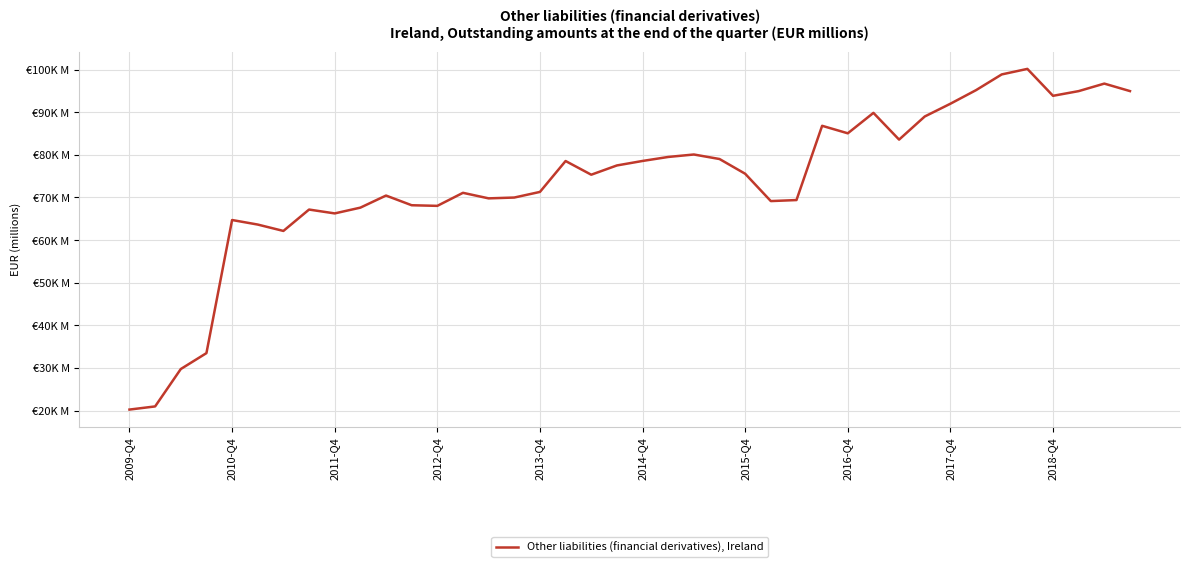

Is this an area chart (filled region under the line)?

No